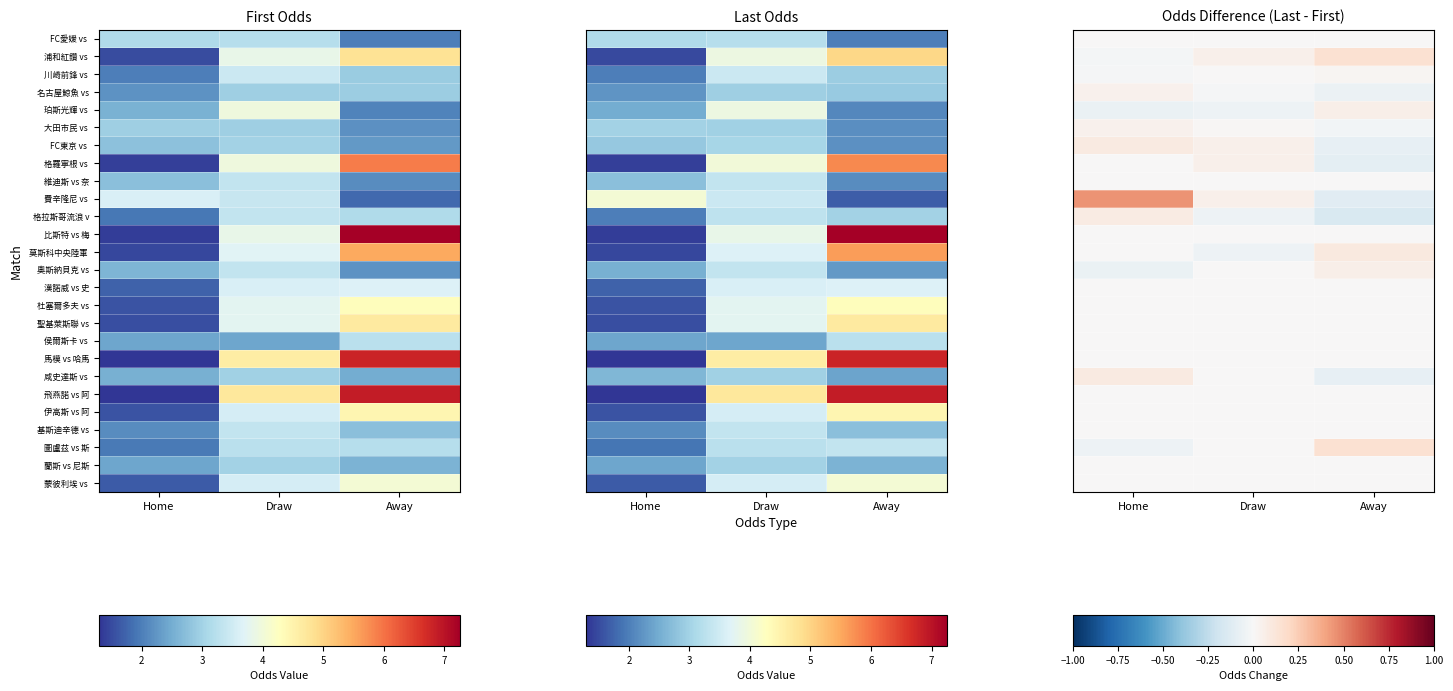

At how many categories does at least one series exceed 0?

3